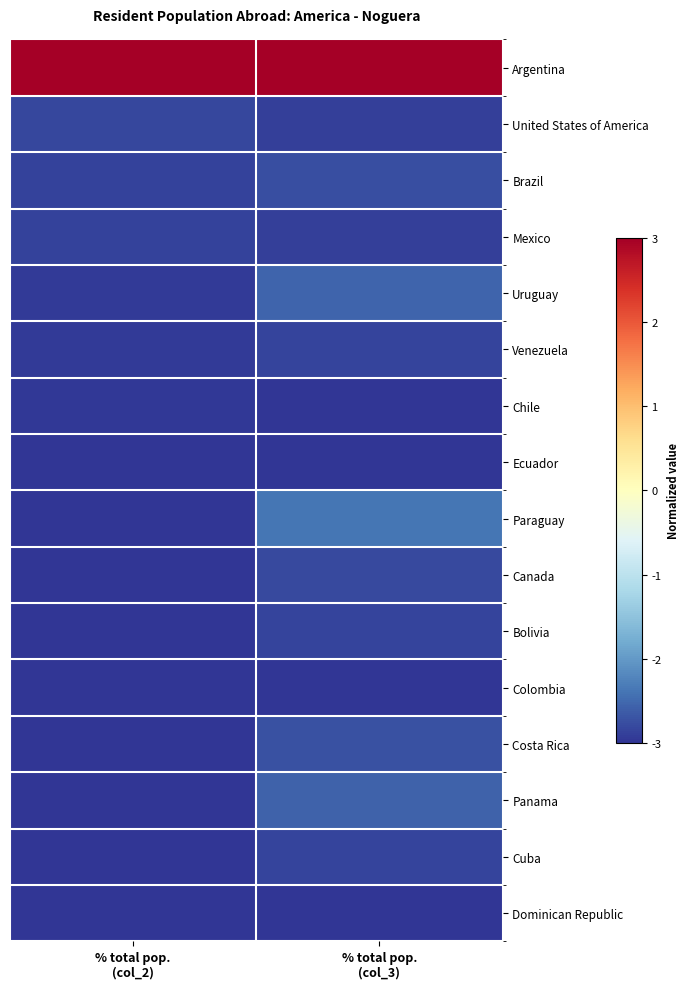

What is the total value across all series at % total pop.
(col_2)?

-41.3